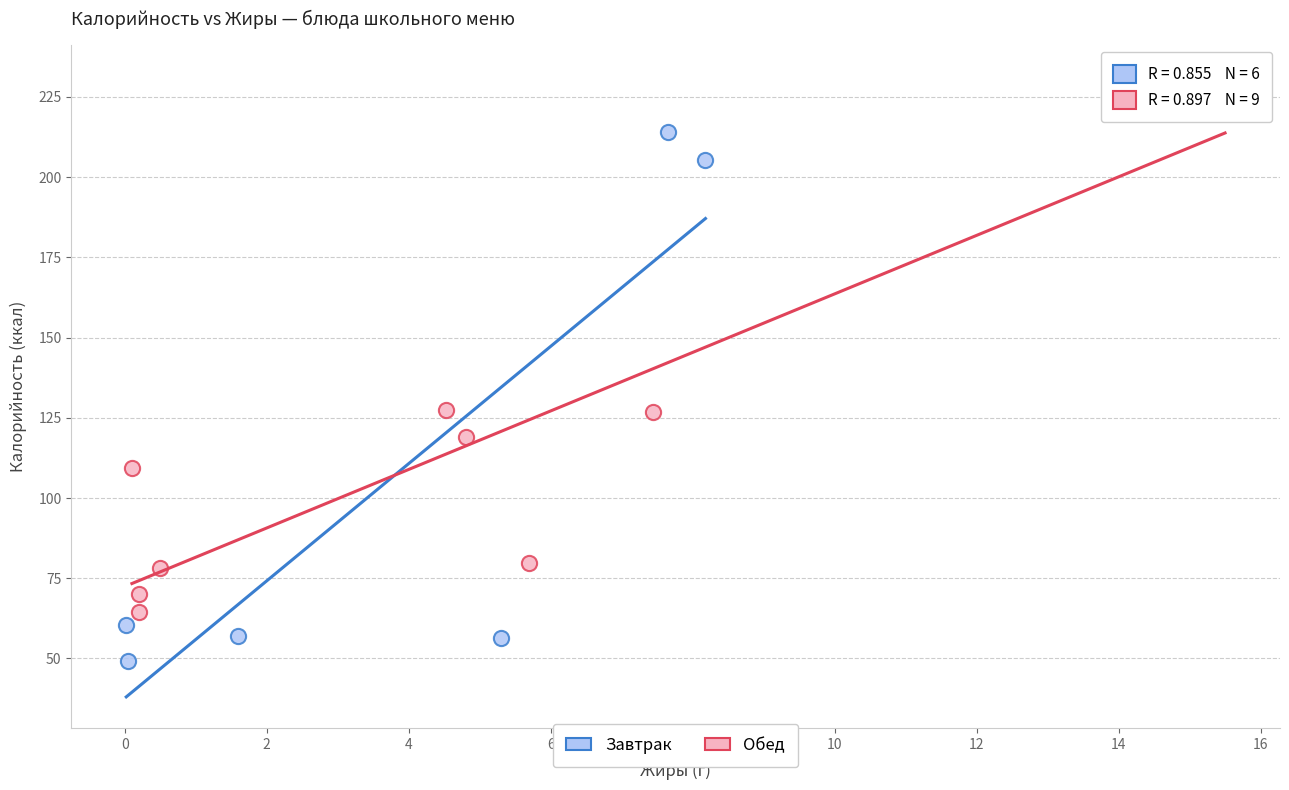

Which series contains the lowest Y value?

Завтрак